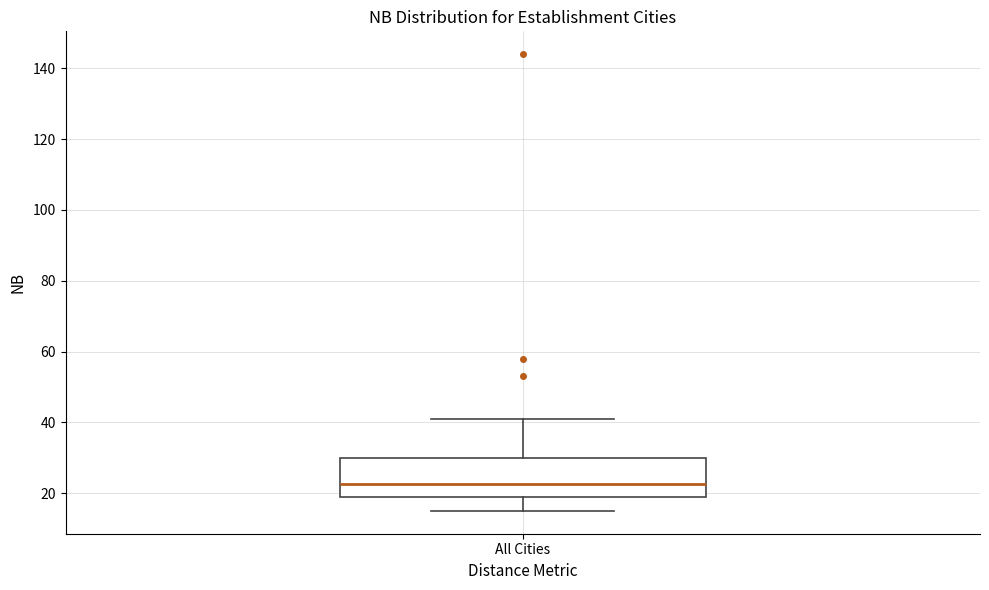

Transcribe this box plot: give where the median line is, the range the box spans, and where the two whiskers end, as read against the y-axis. The values are not printed on the chart, so give them approximately, as read against the axis.

median 22, box 20 to 30, whiskers 16 to 42